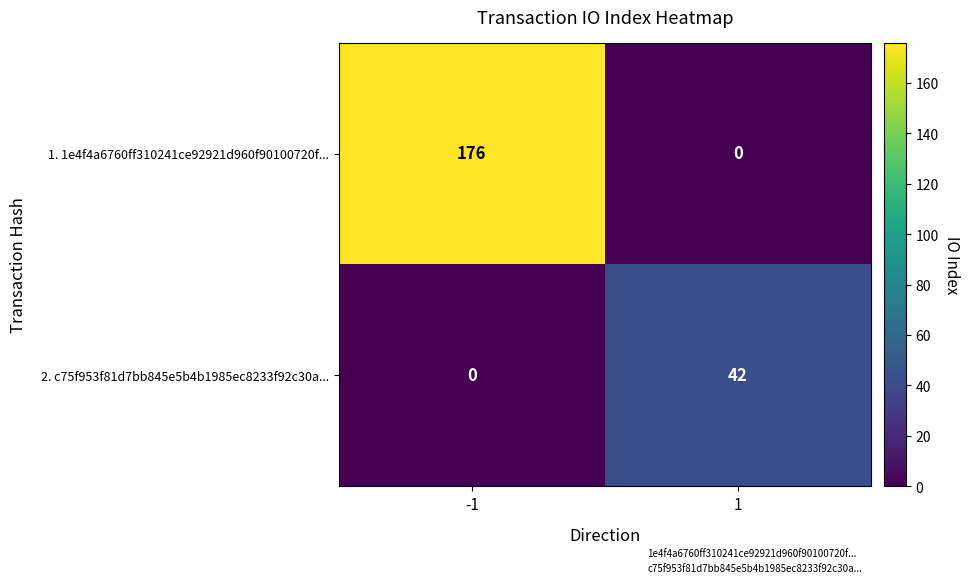

Which series has the largest range (max minus min)?

1. 1e4f4a6760ff310241ce92921d960f90100720f...